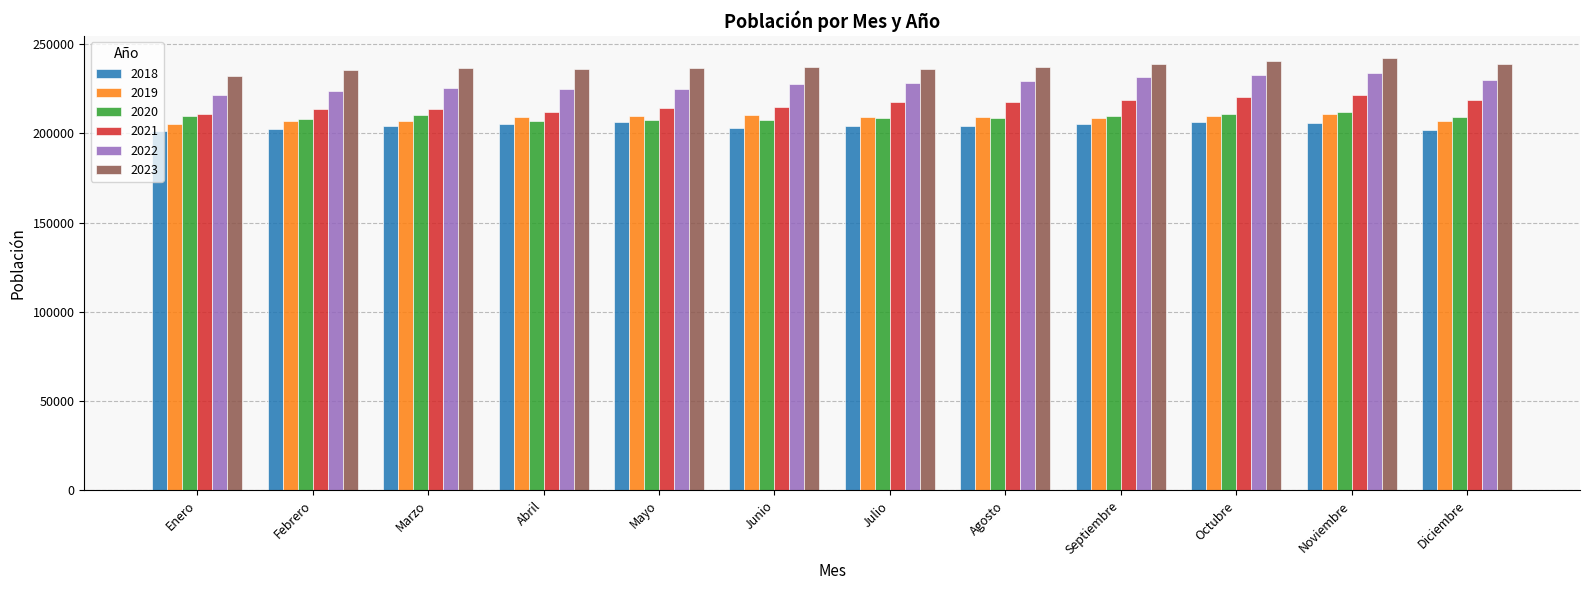

What is the average value of the 2019 series?

208538